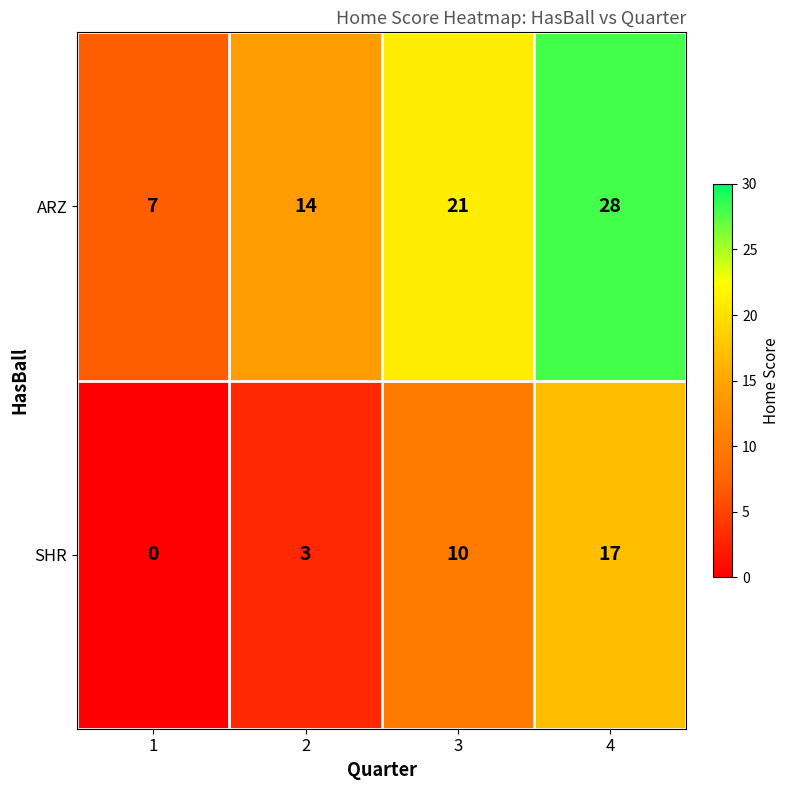

What is the total value across all series at 3?

31